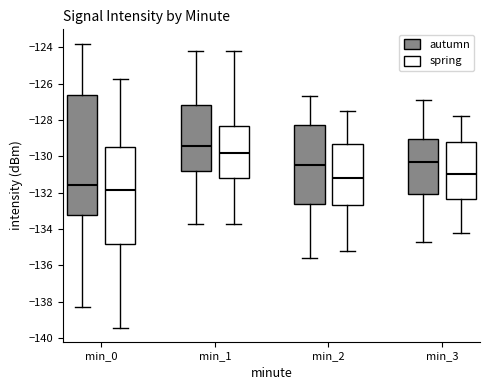

Which box's median line is the lowest?

min_0 (spring)